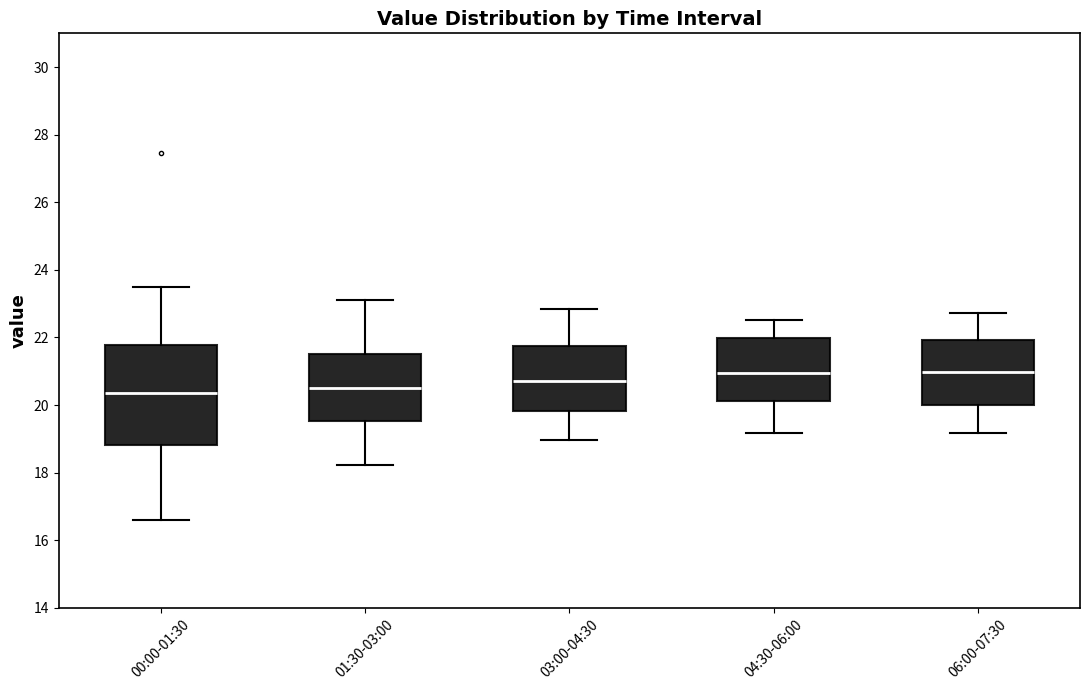

Where is the upper edge of the box for 06:00-07:30 on the y-axis? The values are not printed on the chart, so give them approximately, as read against the axis.

22.0